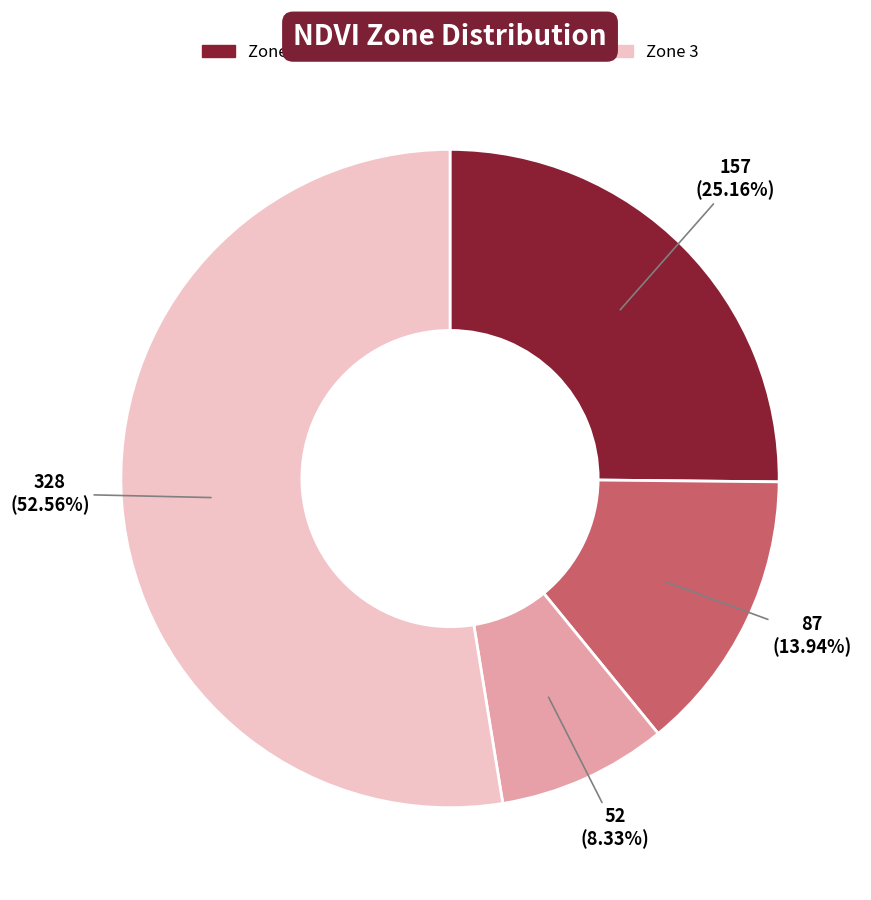

Rank the categories by value from highest to lowest.

Zone 3, Zone 0, Zone 1, Zone 2